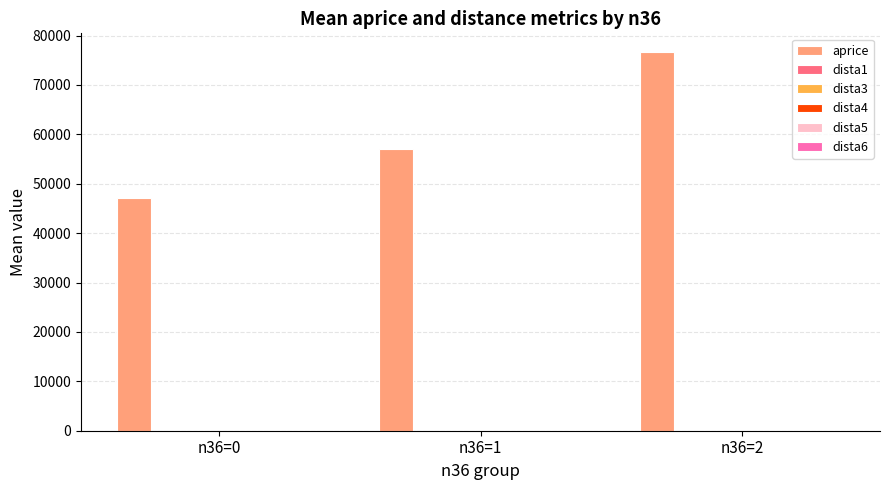

The value of aprice at n36=2 is 76613.2. True or false?

True